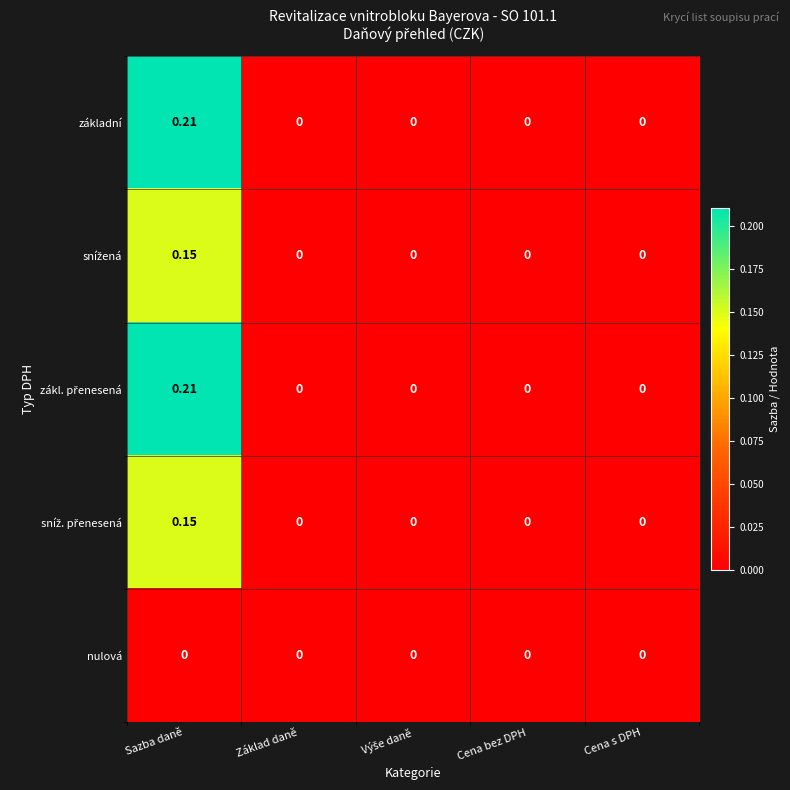

Which label corresponds to the largest value in the chart?

Sazba daně